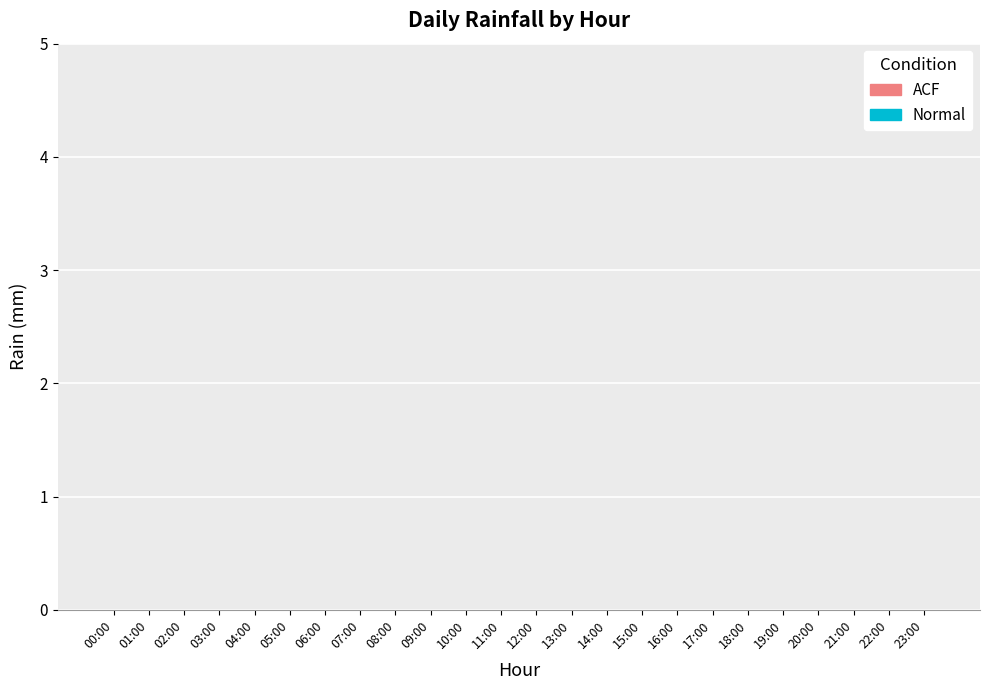

The value of ACF at 12:00 is 0. True or false?

True